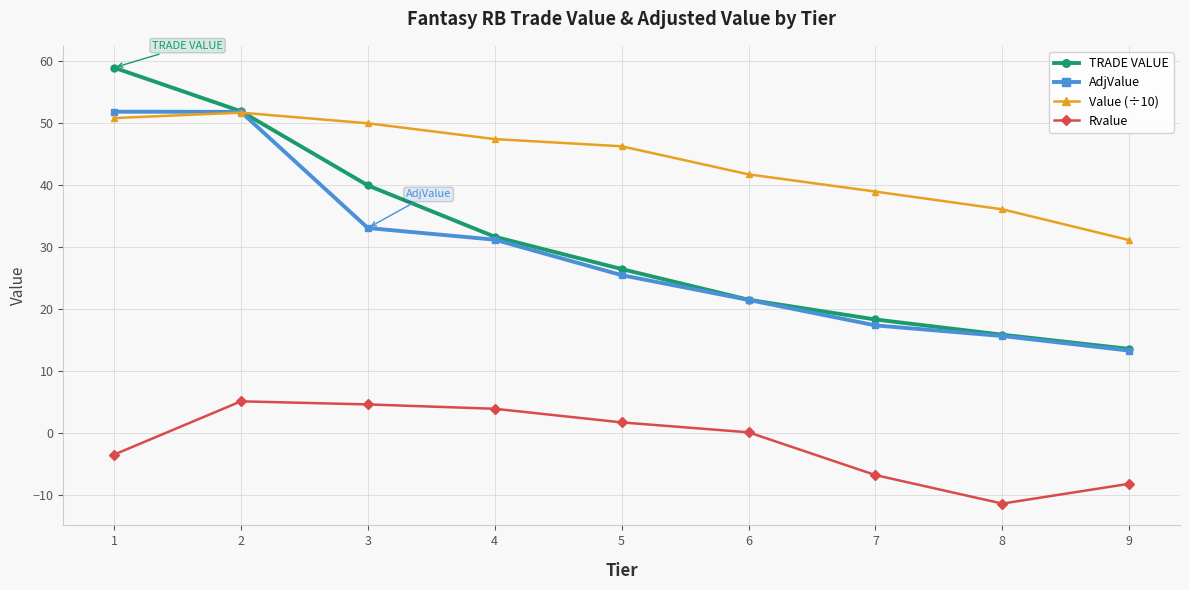

Which series has the largest range (max minus min)?

TRADE VALUE